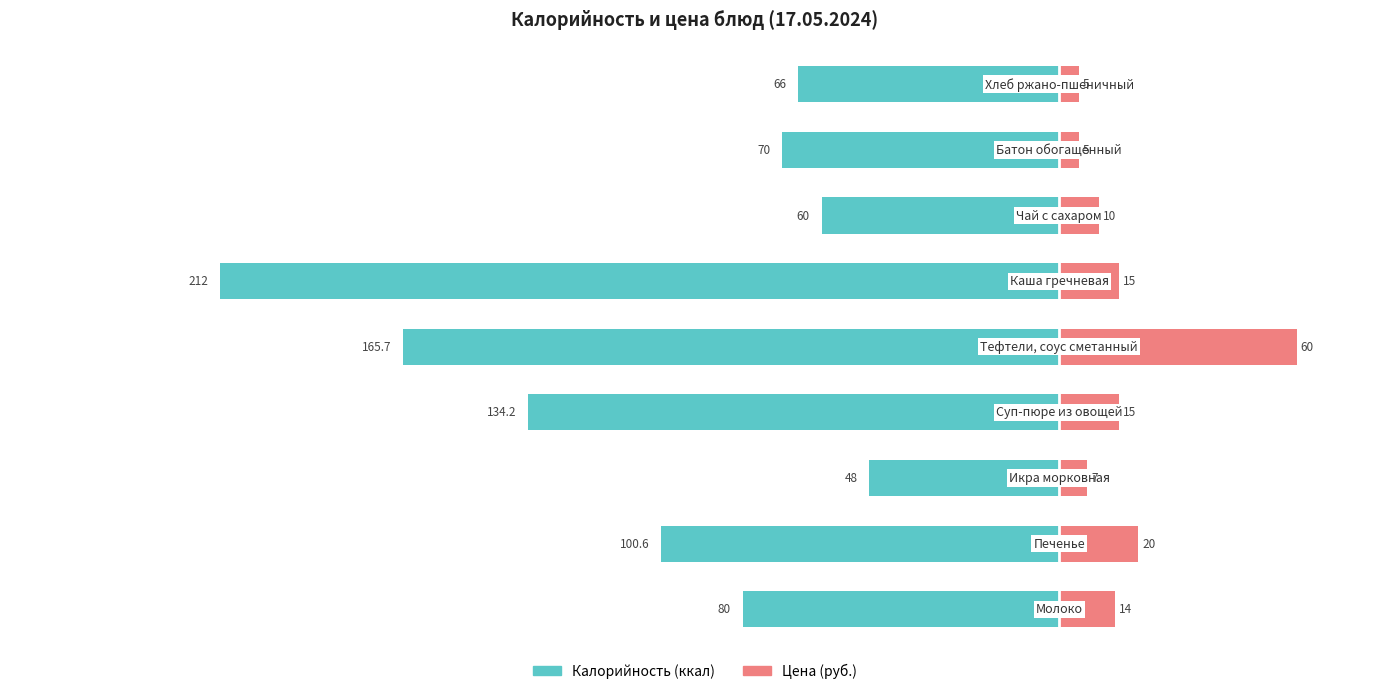

How many bars are there in total?

18